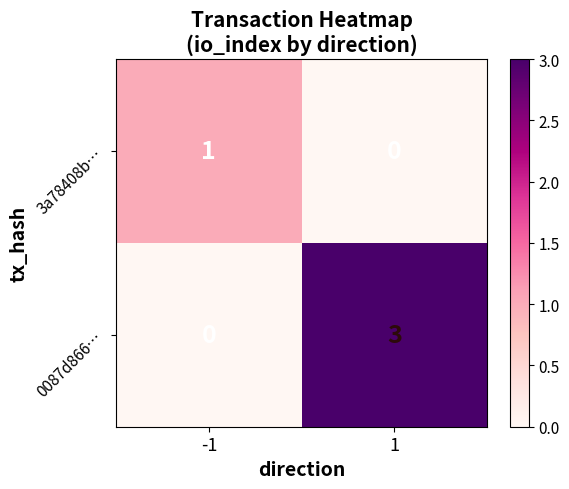

Between -1 and 1, which series saw the biggest shift?

0087d866…